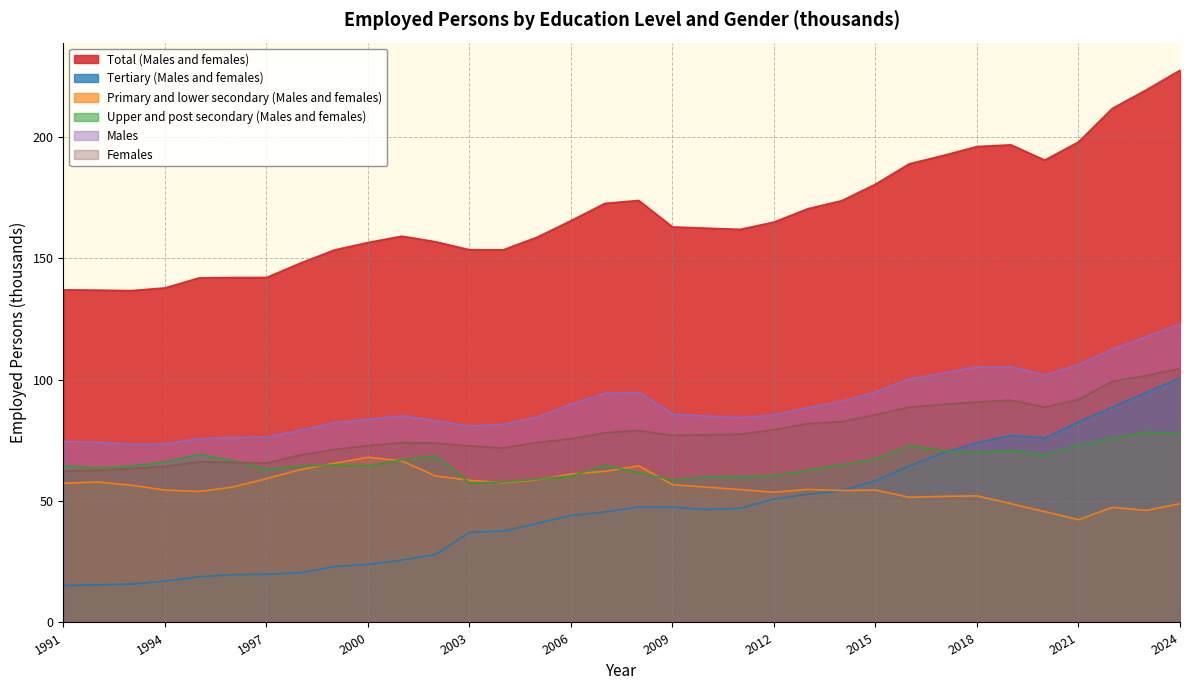

Is the value of Tertiary (Males and females) at 1993 greater than the value of Upper and post secondary (Males and females) at 1995?

No